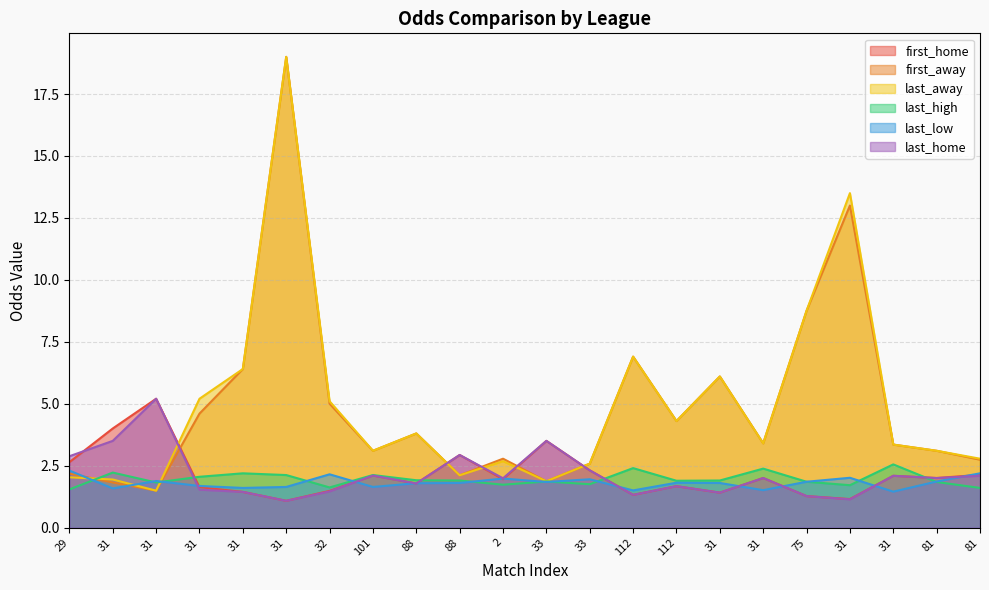

Rank the series at 33 from highest to lowest value.

first_home, last_home, first_away, last_away, last_high, last_low